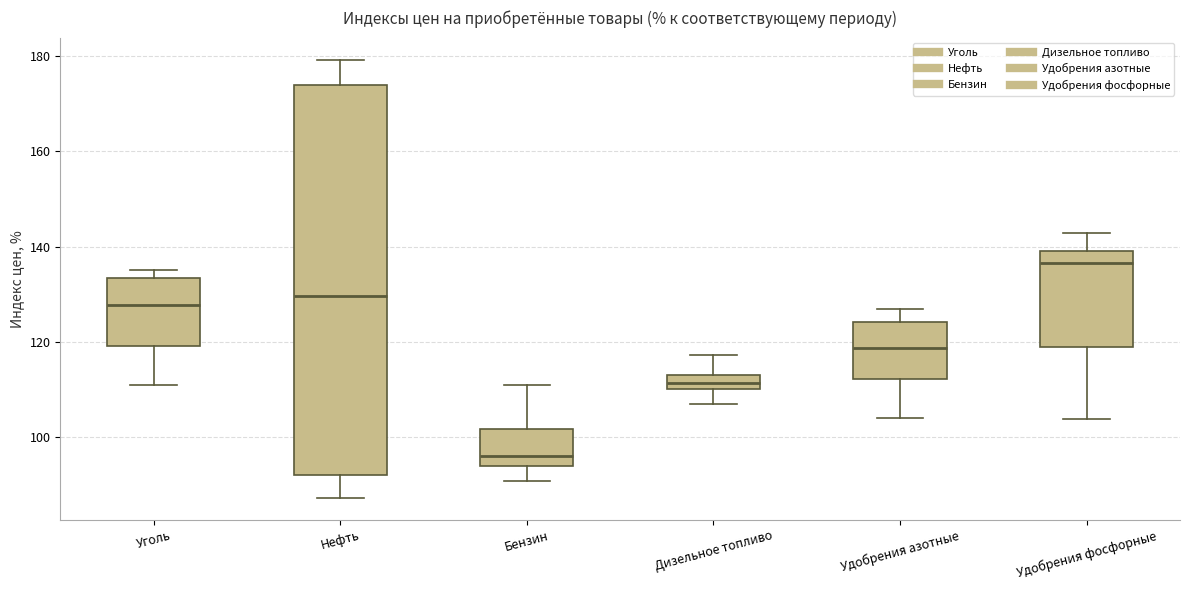

Where does the lower whisker of the box for Удобрения фосфорные end on the y-axis? The values are not printed on the chart, so give them approximately, as read against the axis.

104